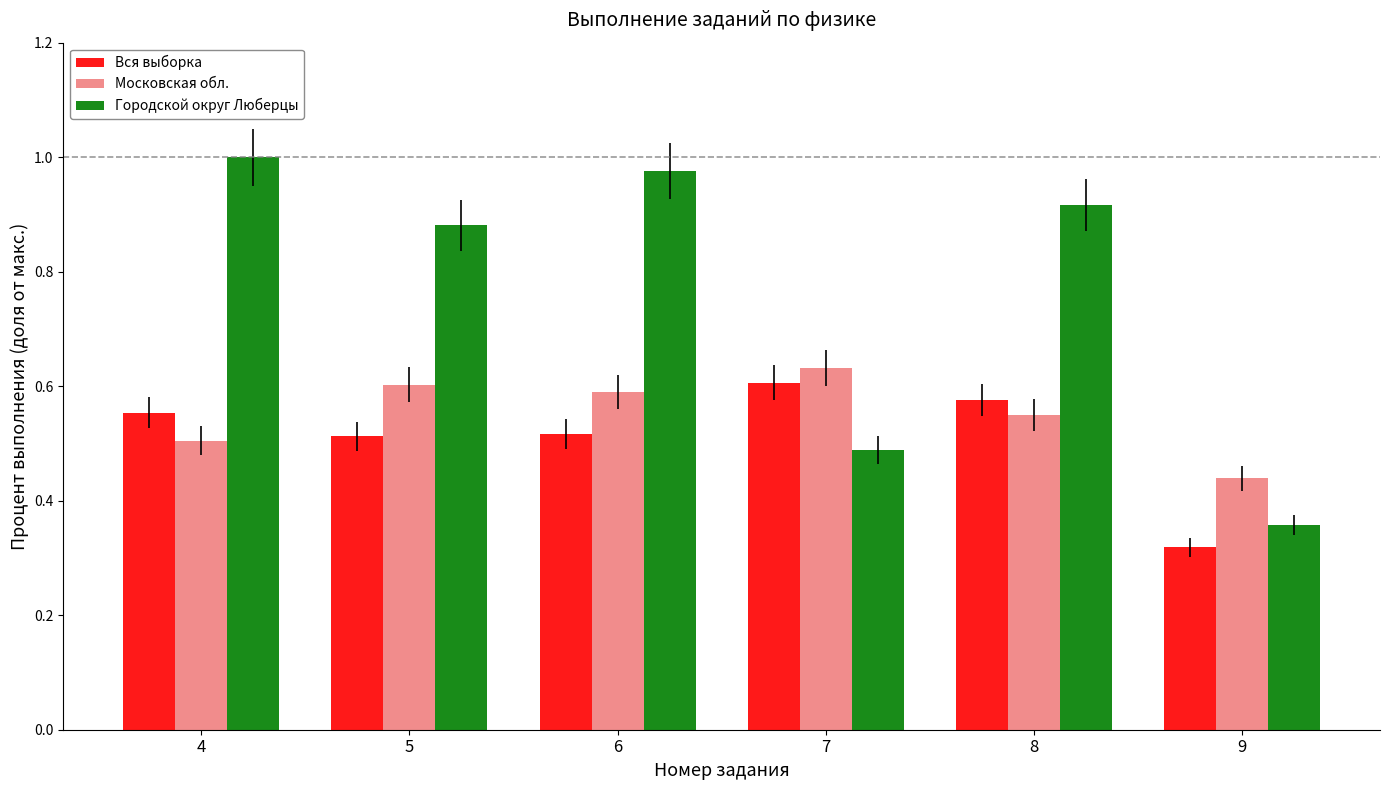

Does the chart contain any negative values?

No